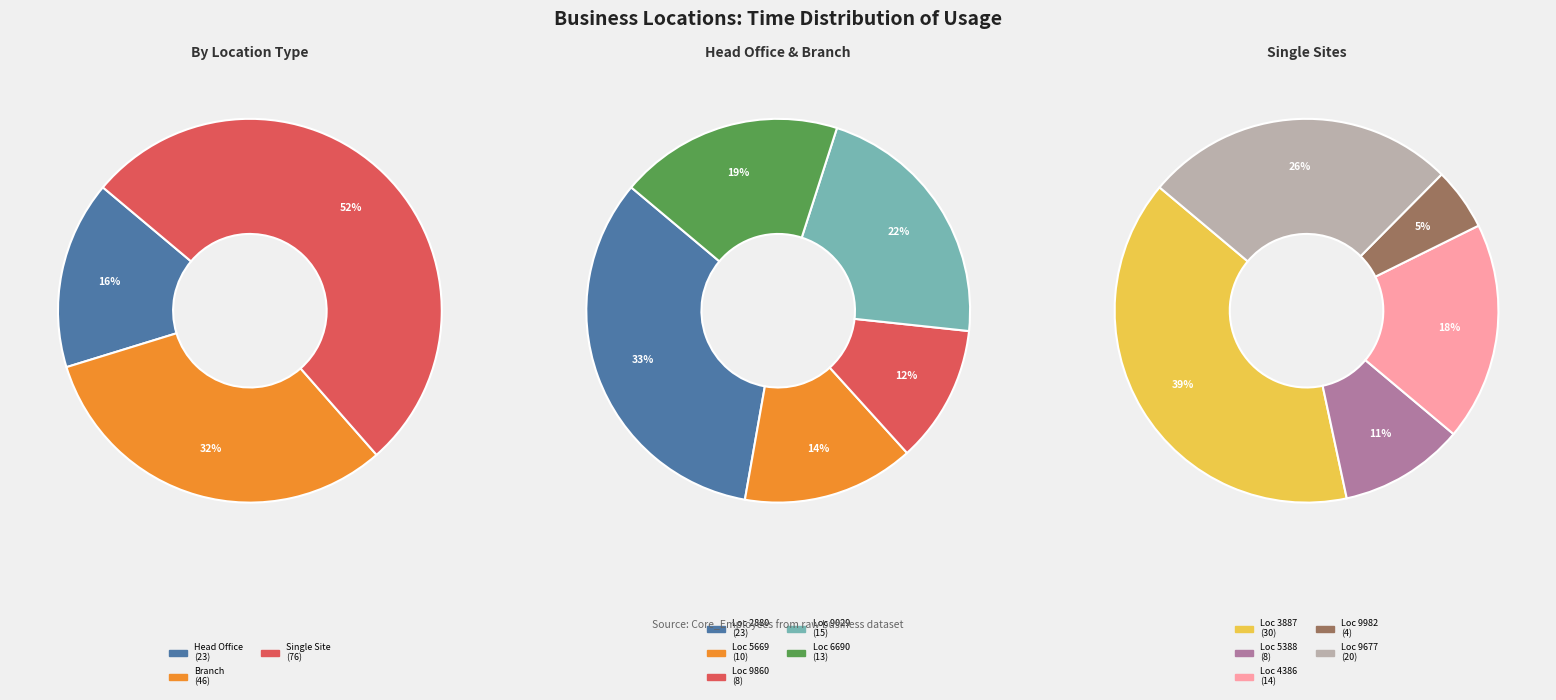

How many segments does this pie chart have?

10